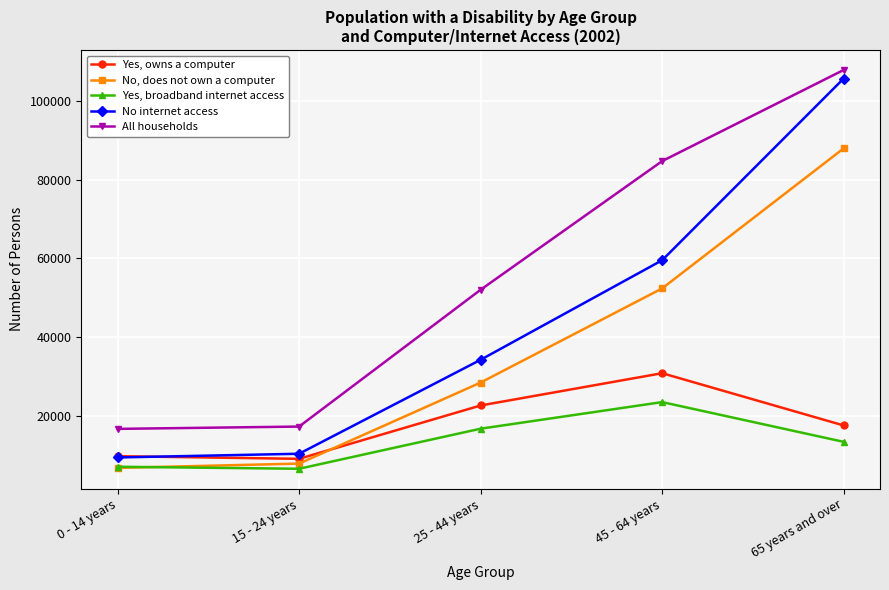

True or false: No, does not own a computer has more than 1 interior local peaks.

False